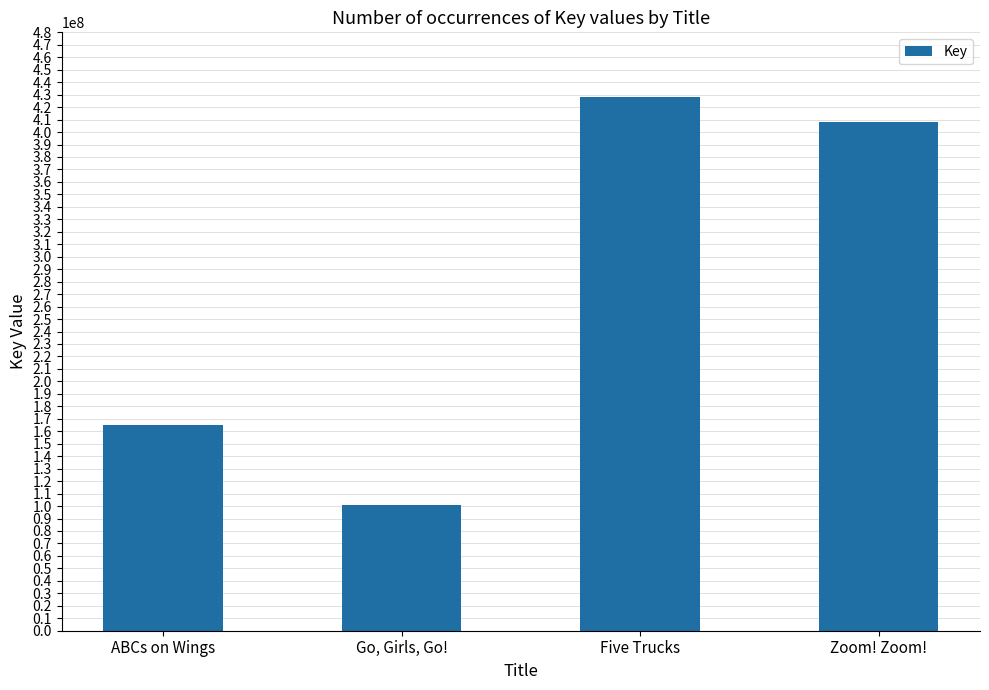

Reading left to right, what are all the values shown in this chart?

165395967	101050834	427833891	408281946